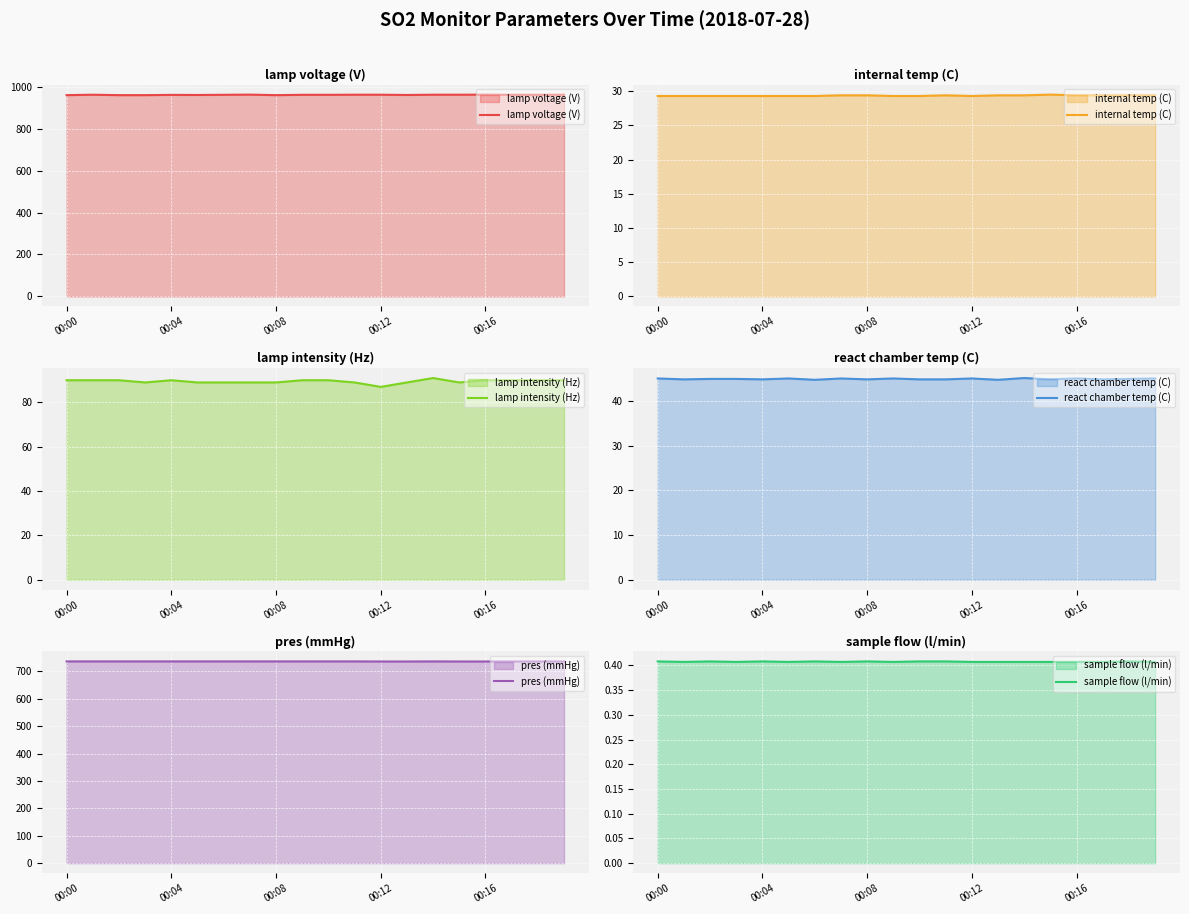

What is the label of the 10th point from the left?

9